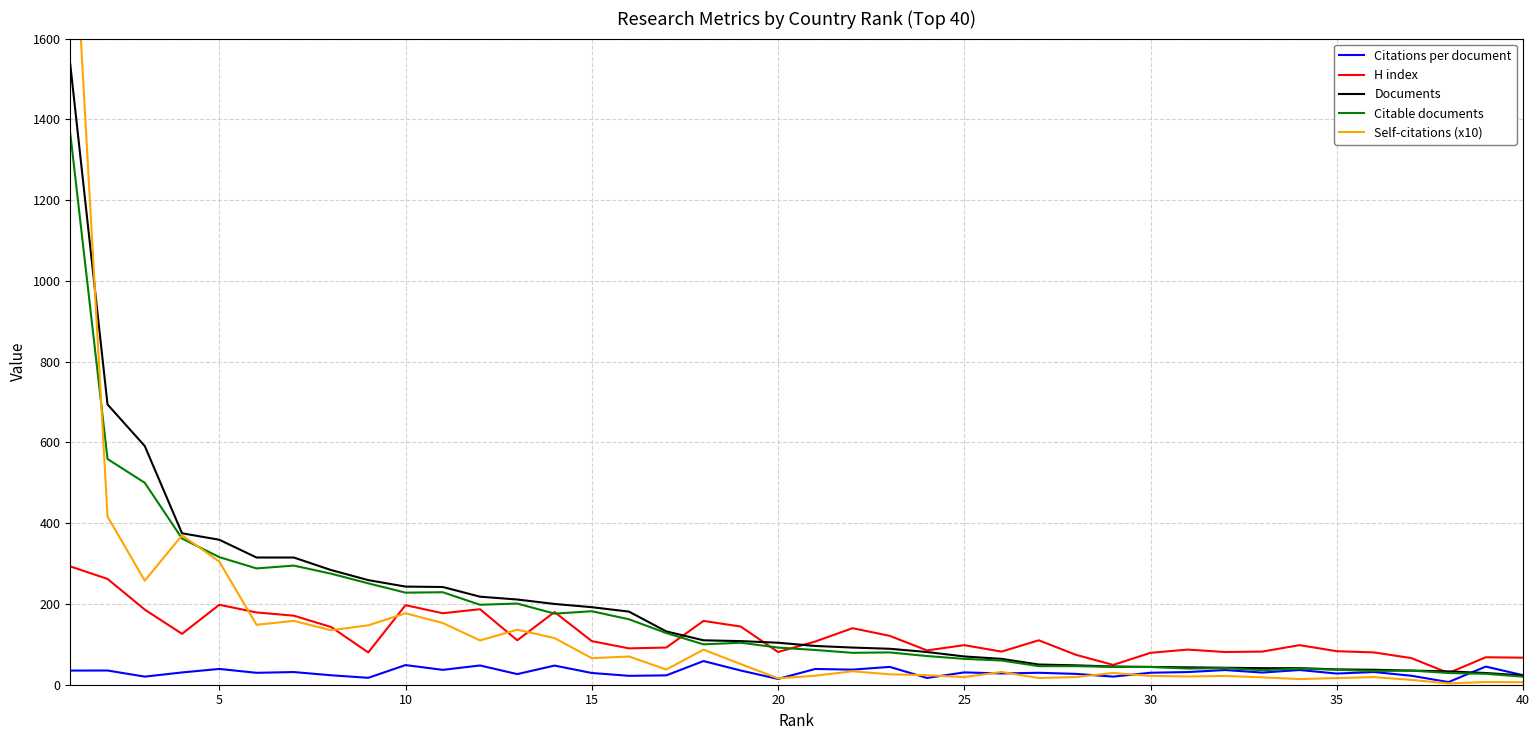

What is the sum of all H index values?

4848.0